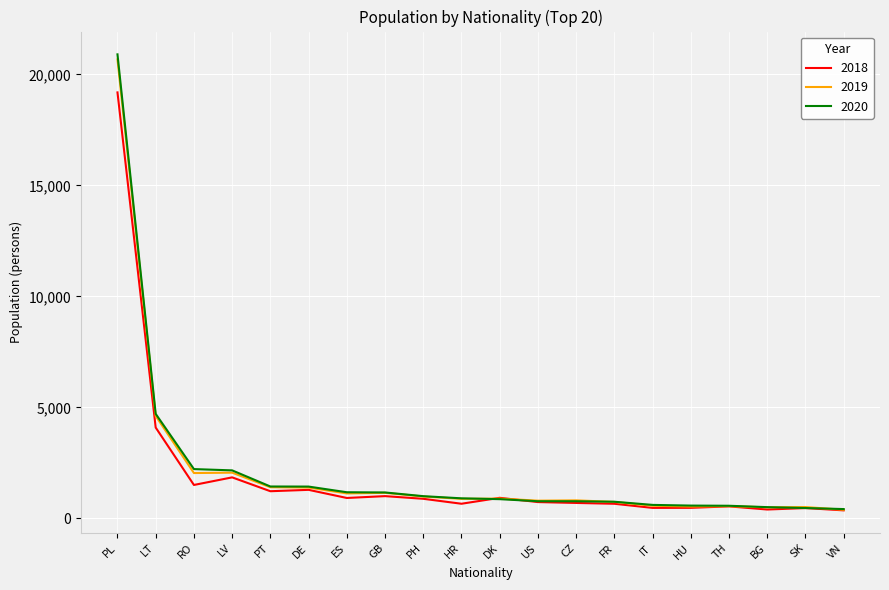

At which category is the sum across all series the highest?

PL